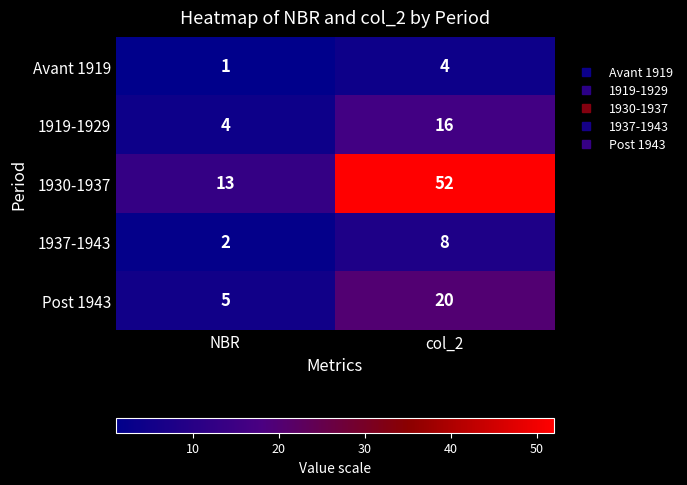

At which category is the sum across all series the highest?

col_2